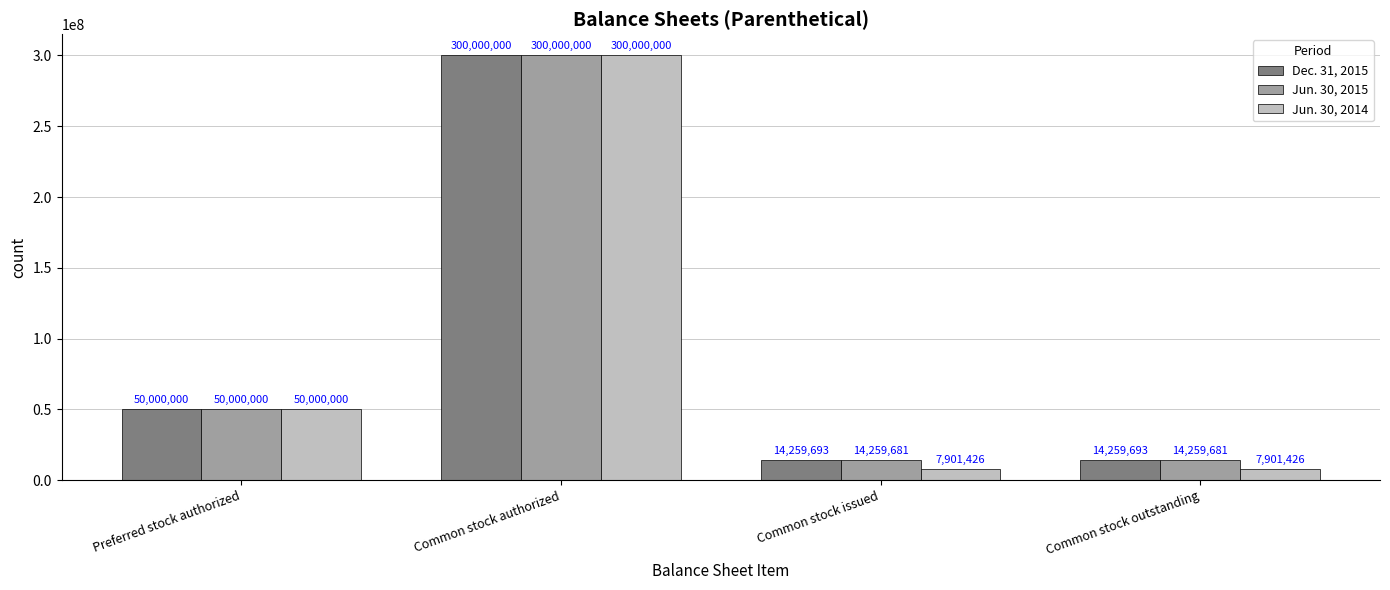

What is the difference between the maximum and second lowest values in the Dec. 31, 2015 series?

285740307